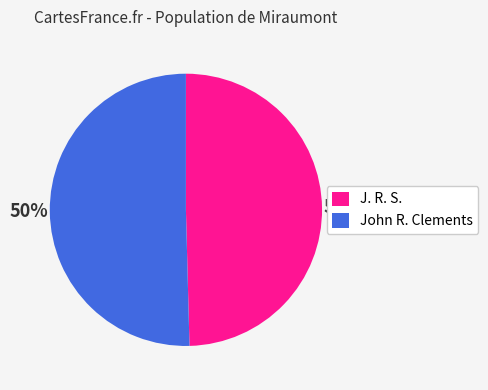

To the nearest percent, what percentage of the pie is John R. Clements?

50%